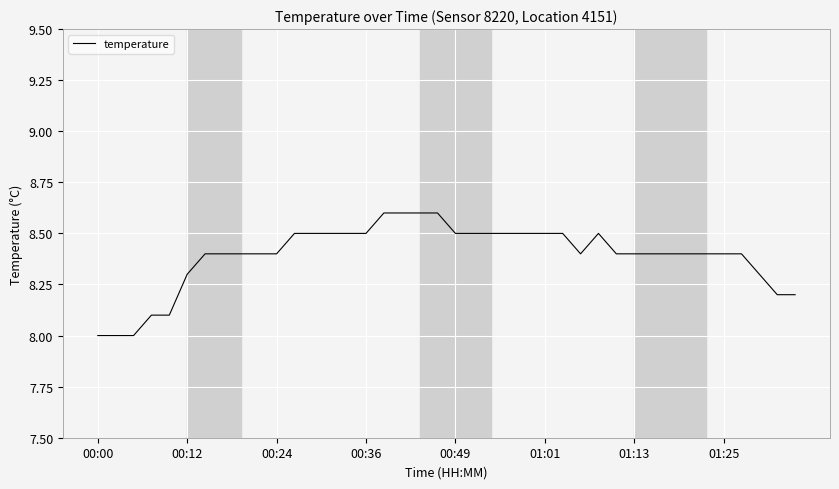

What is the greatest value displayed?

8.6